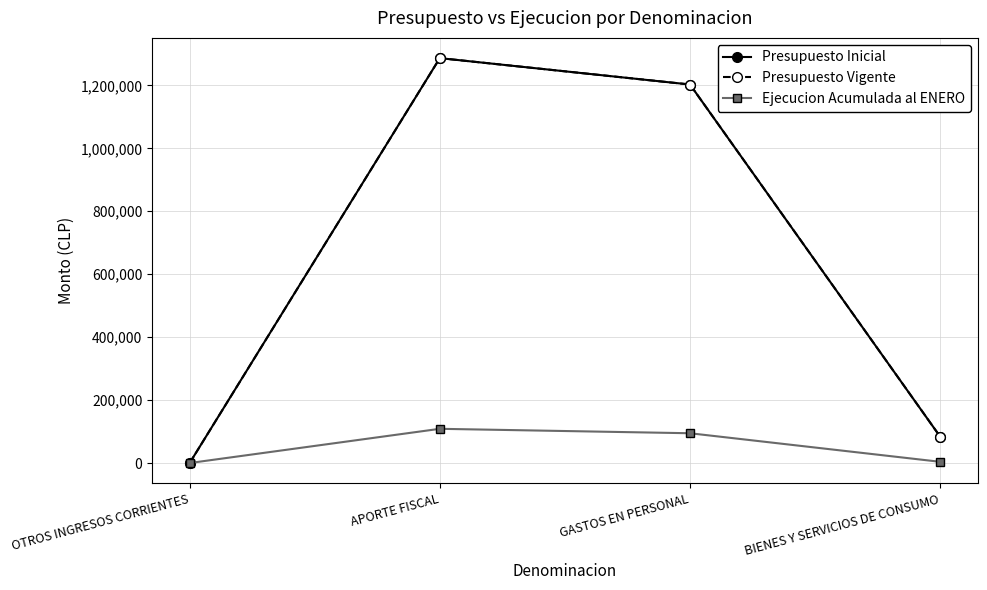

In Ejecucion Acumulada al ENERO, how many points are higher than both neighbors (excluding endpoints)?

1